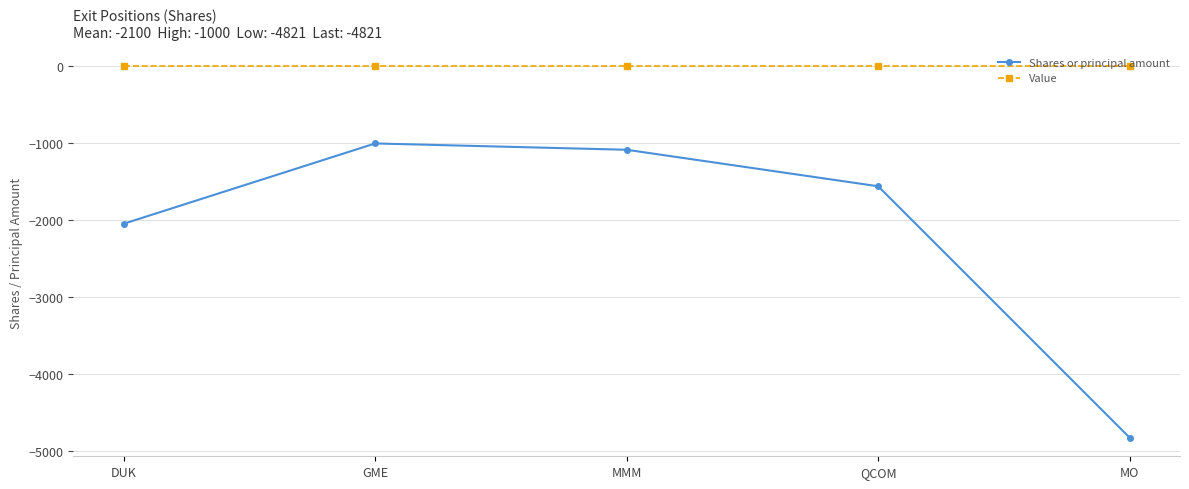

The value of Shares or principal amount at DUK is -2043. True or false?

True